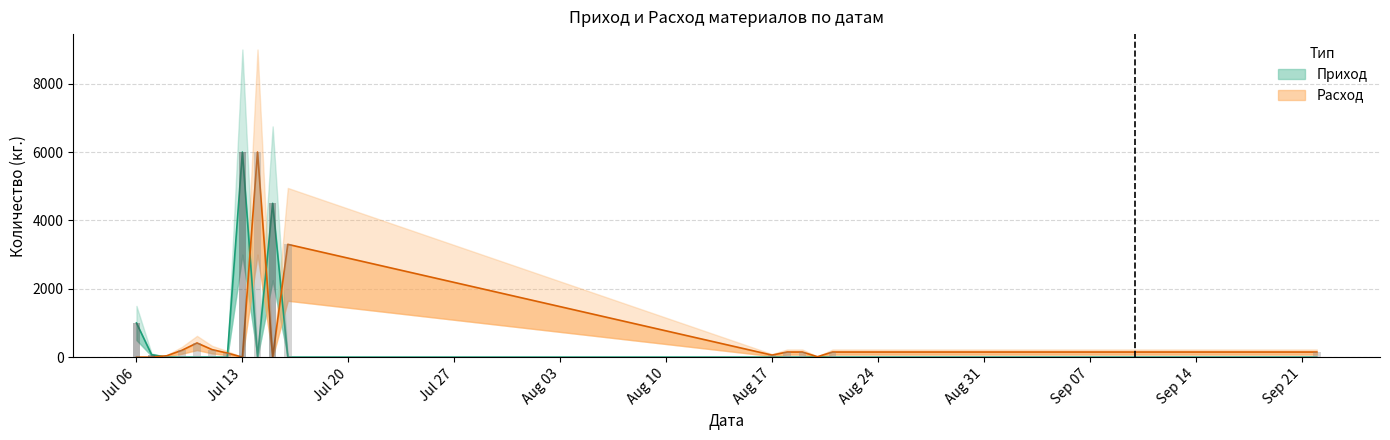

What is the value of the Расход bar at the 4th from the left?

200.0